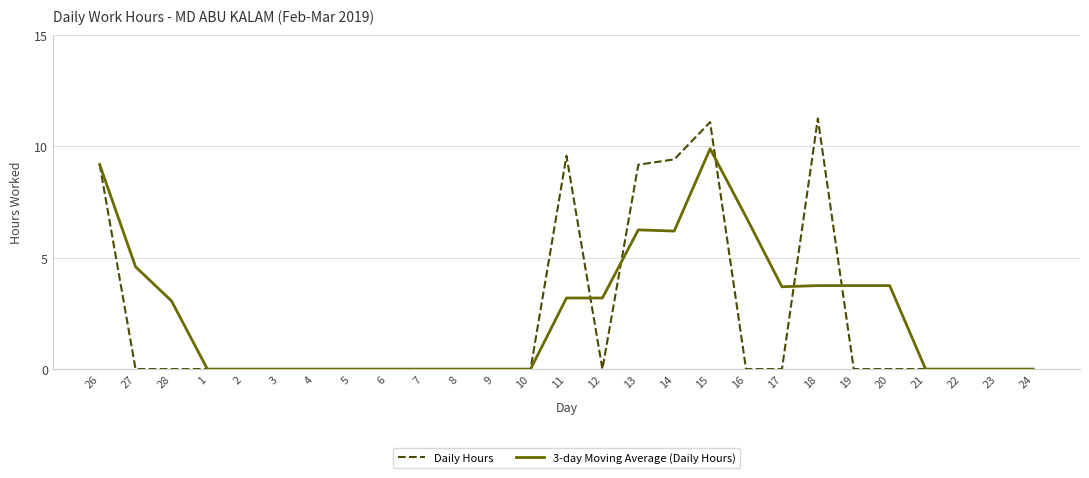

What is the spread (max minus min) of values at 18?

7.5